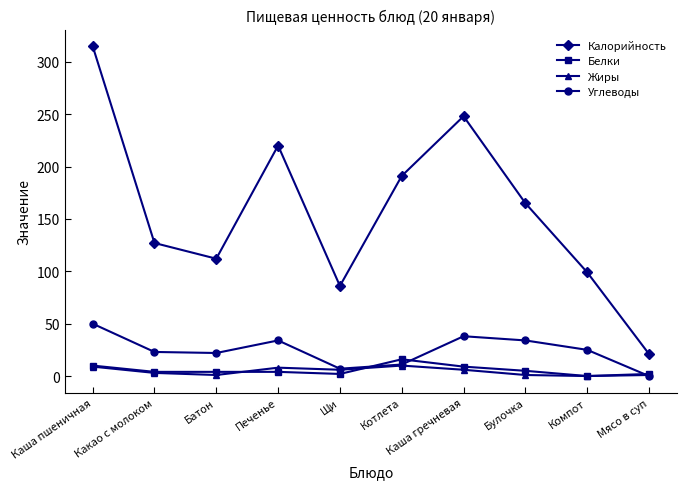

What is the total value across all series at Щи?

101